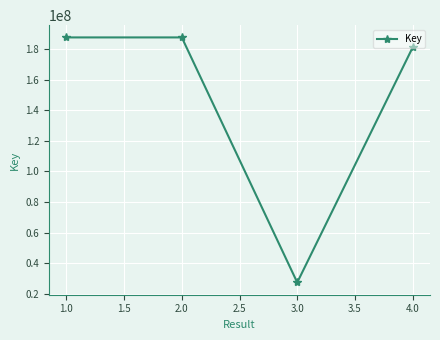

Which label corresponds to the smallest value in the chart?

3.0